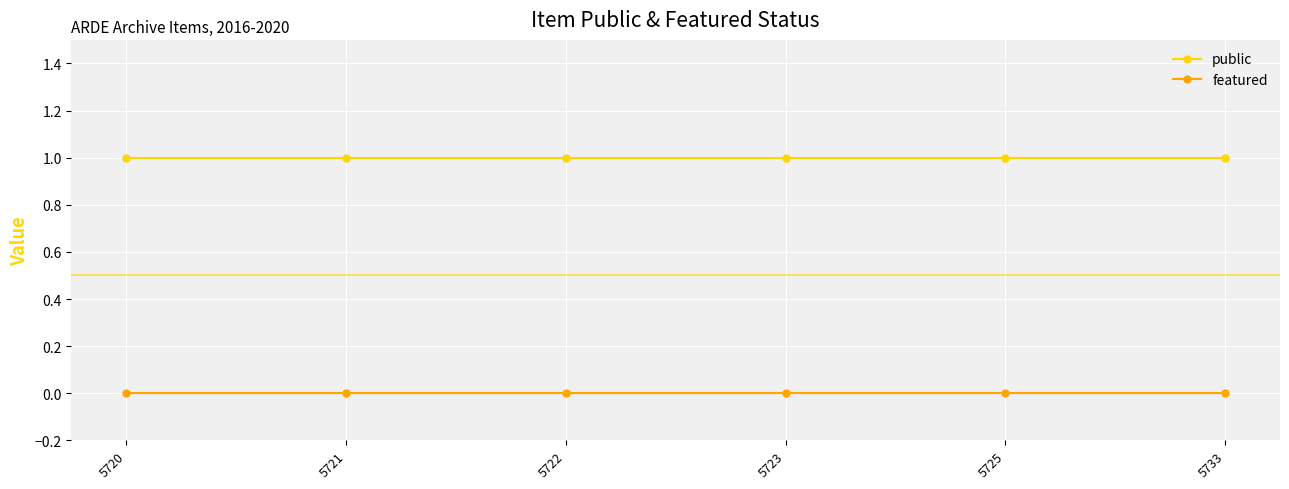

Reading left to right, transcribe all the data shown in this chart.

public: 5720=1	5721=1	5722=1	5723=1	5725=1	5733=1
featured: 5720=0	5721=0	5722=0	5723=0	5725=0	5733=0